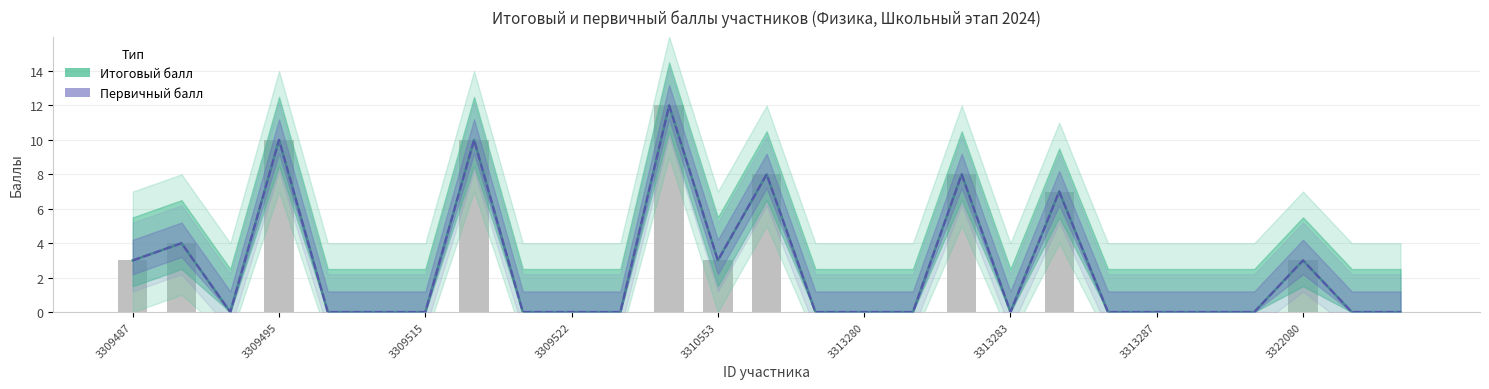

Reading left to right, transcribe all the data shown in this chart.

Итоговый балл: 3	4	0	10	0	0	0	10	0	0	0	12	3	8	0	0	0	8	0	7	0	0	0	0	3	0	0
Первичный балл: 3	4	0	10	0	0	0	10	0	0	0	12	3	8	0	0	0	8	0	7	0	0	0	0	3	0	0